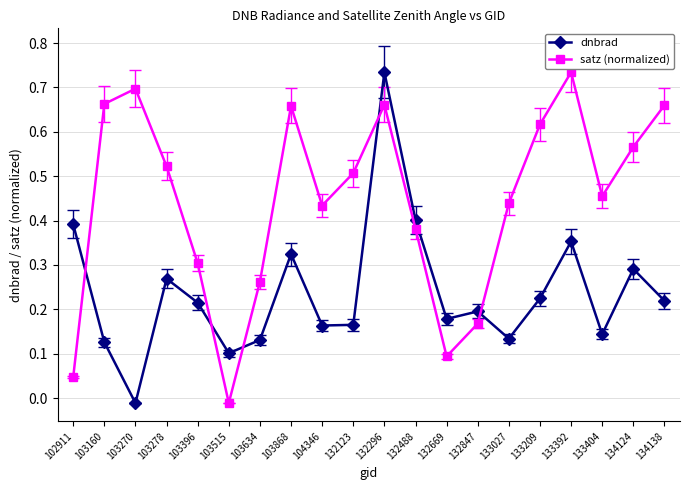

After their last crossing, which series has the higher values: dnbrad or satz (normalized)?

satz (normalized)